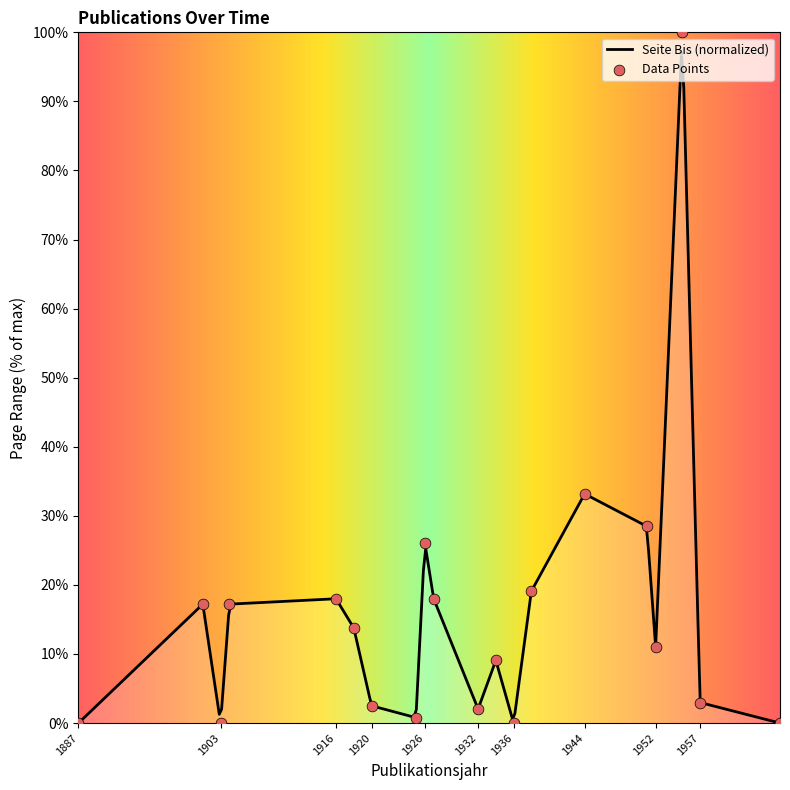

Between 1957 and 1916, which is larger?

1916